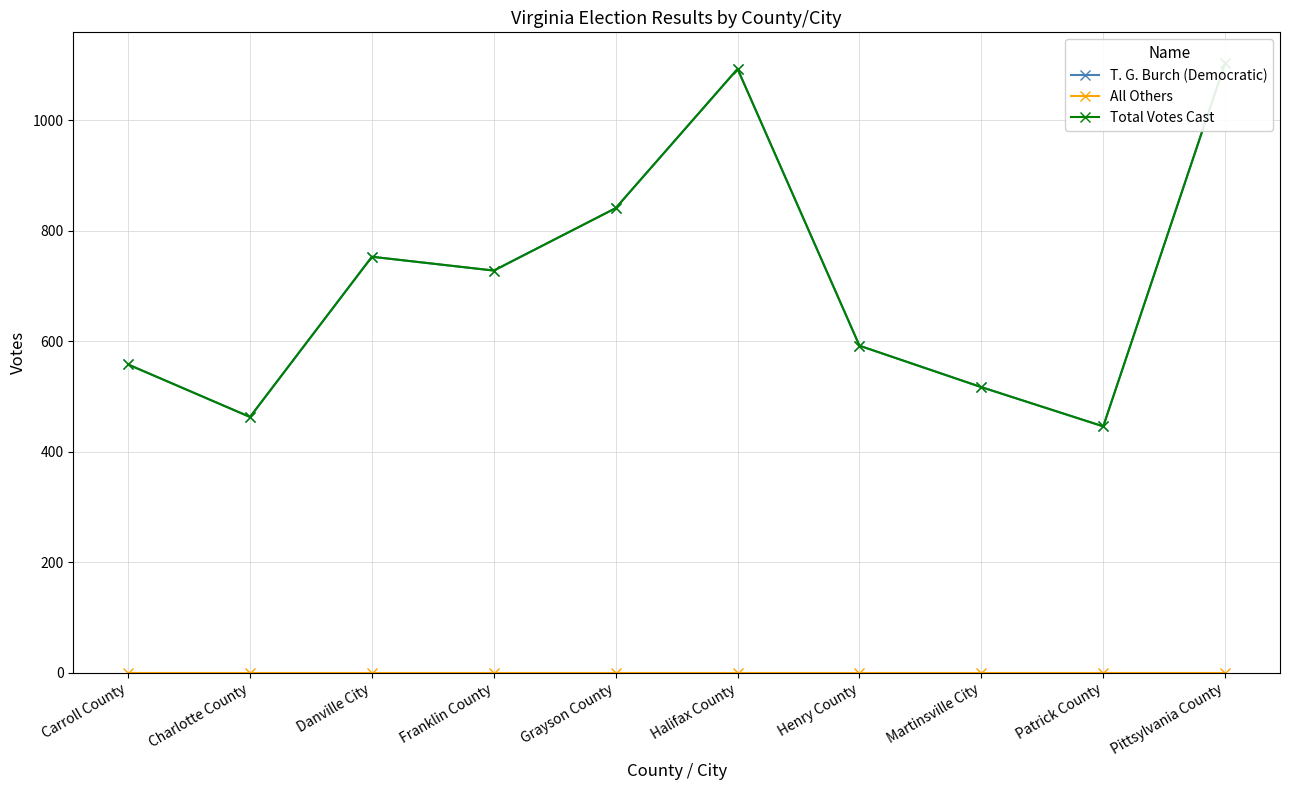

What are all the series names shown in the legend?

T. G. Burch (Democratic), All Others, Total Votes Cast